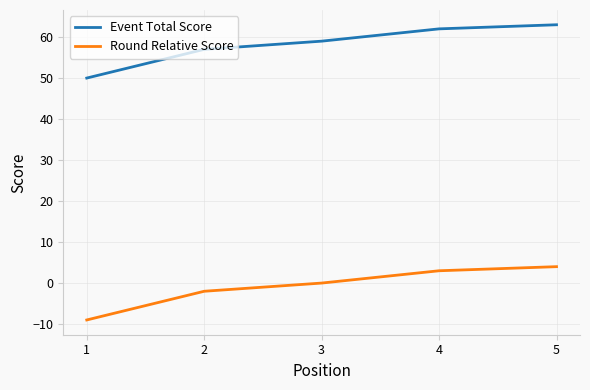

True or false: Round Relative Score has a value of 7 at 5.

False